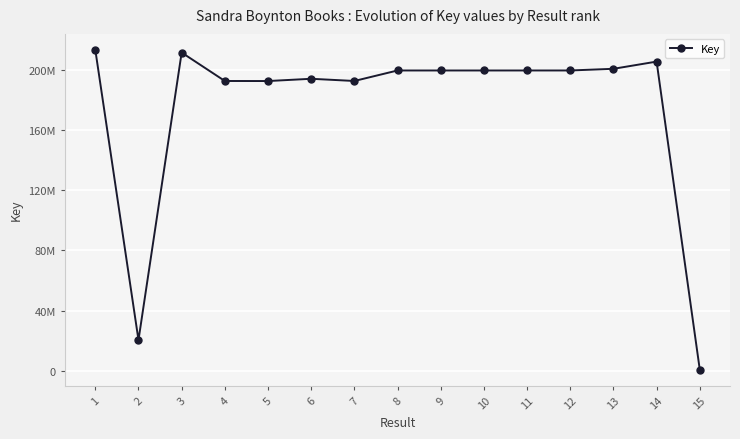

Which label corresponds to the largest value in the chart?

1